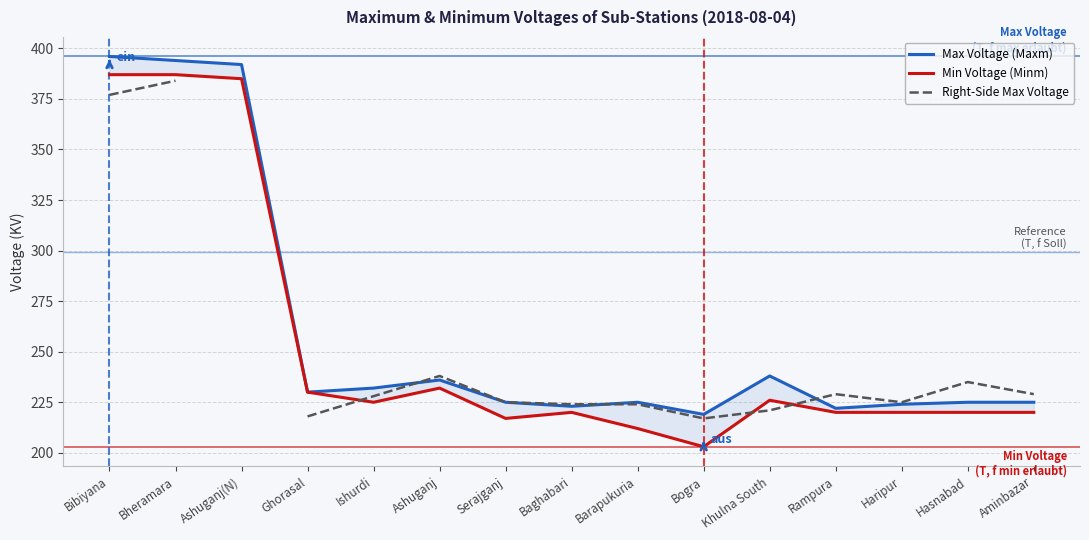

Where is the first local maximum for Min Voltage (Minm)?

Ashuganj